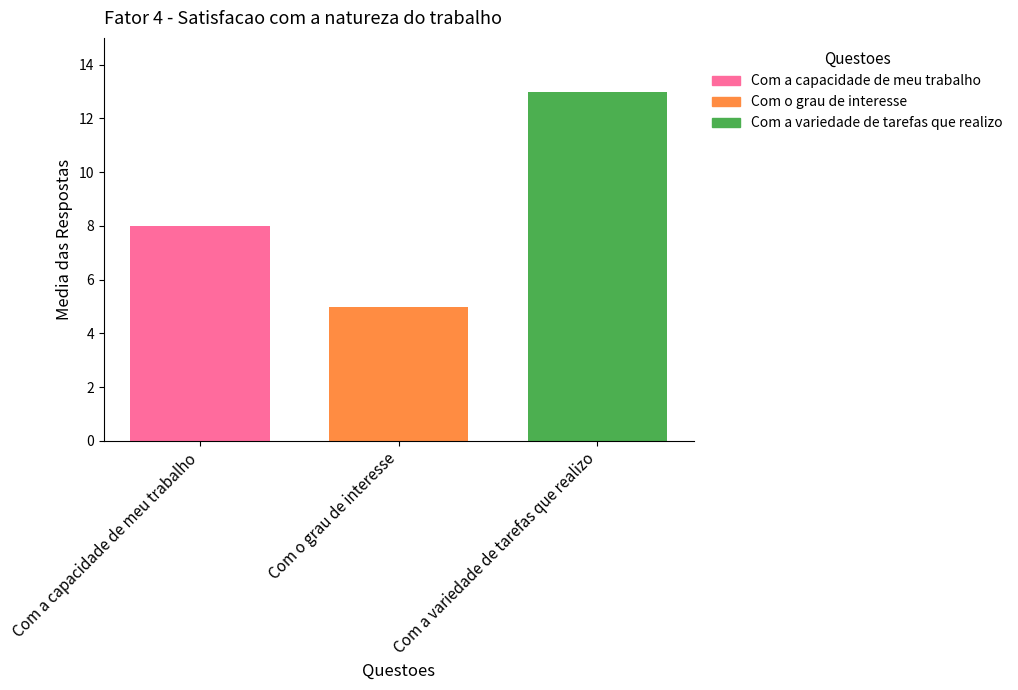

What value does the Com a capacidade de meu trabalho series have at Com o grau de interesse?

8